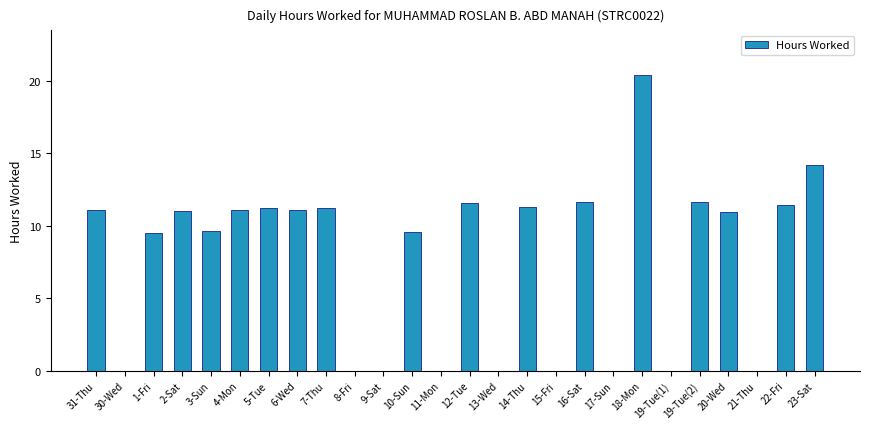

What is the sum of the values at 20-Wed and 16-Sat?

22.6